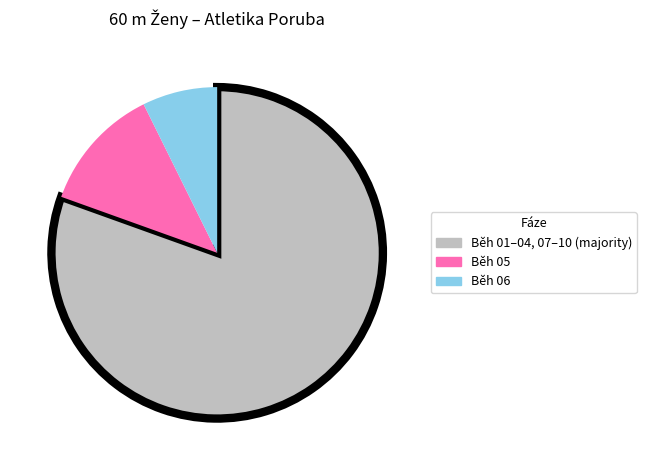

Does any single category account for the majority?

Yes